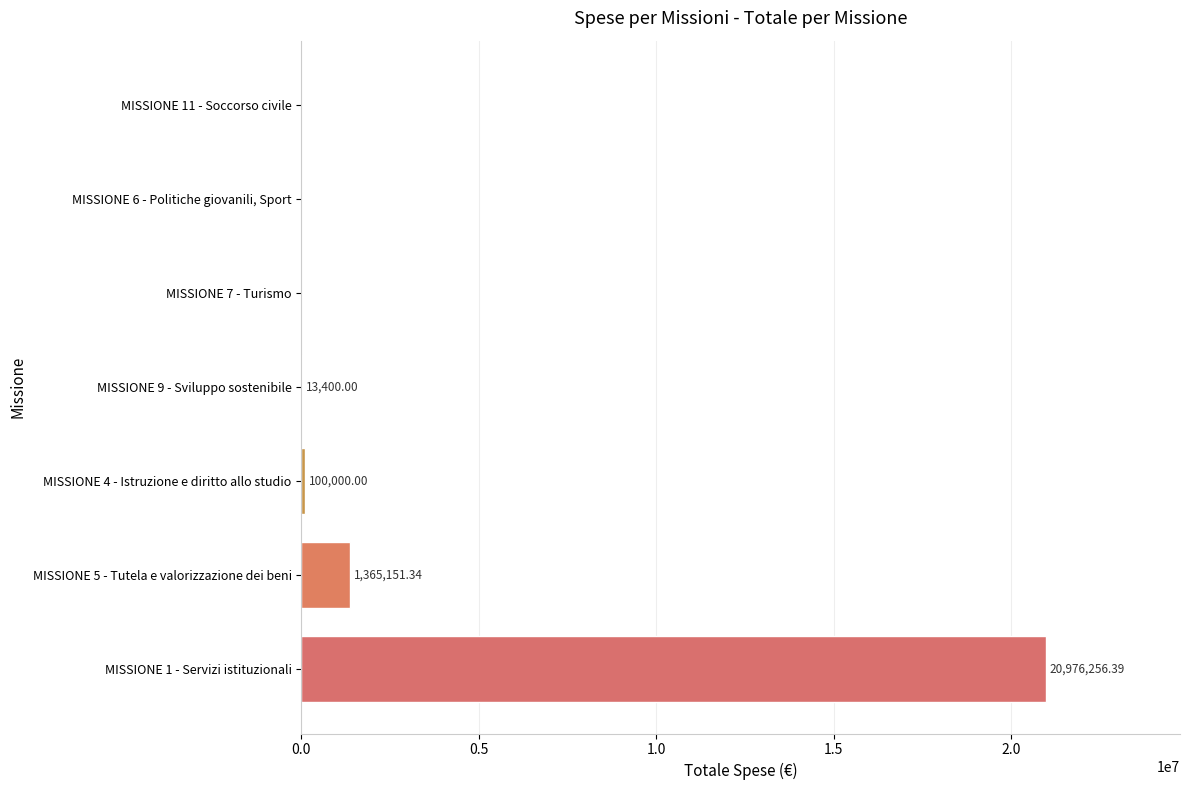

Between MISSIONE 5 - Tutela e valorizzazione dei beni and MISSIONE 7 - Turismo, which is larger?

MISSIONE 5 - Tutela e valorizzazione dei beni